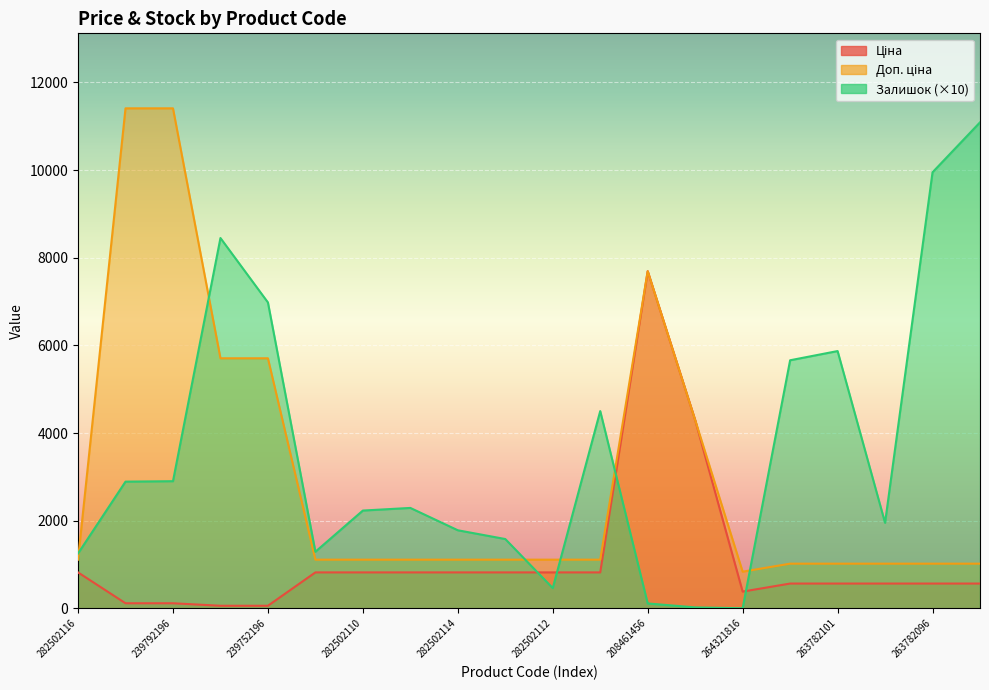

How many data points does each series have?

20